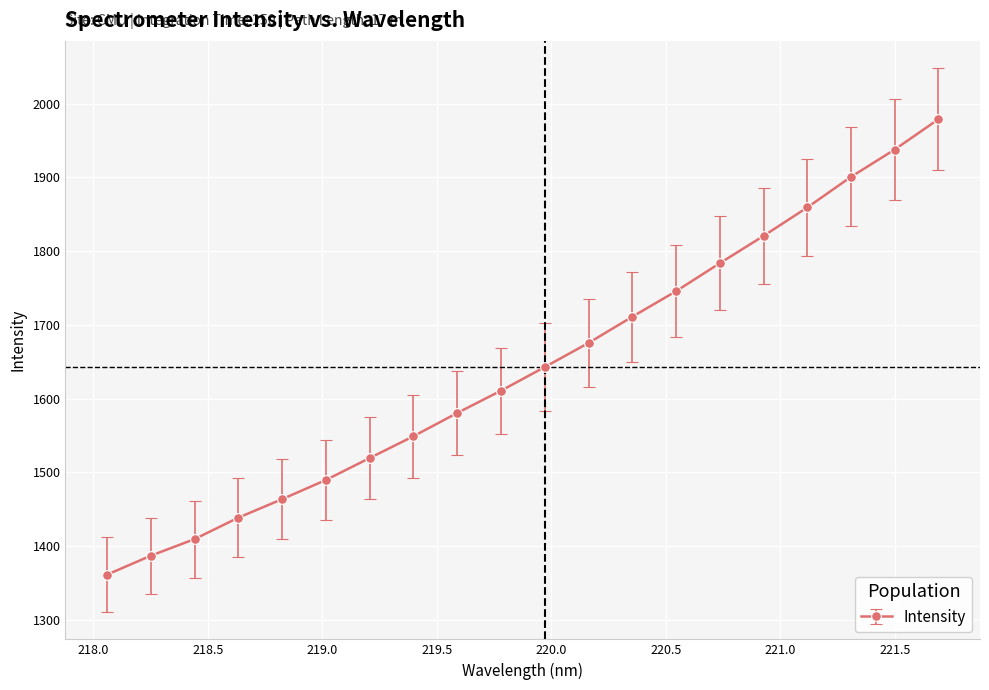

Is this an area chart (filled region under the line)?

No